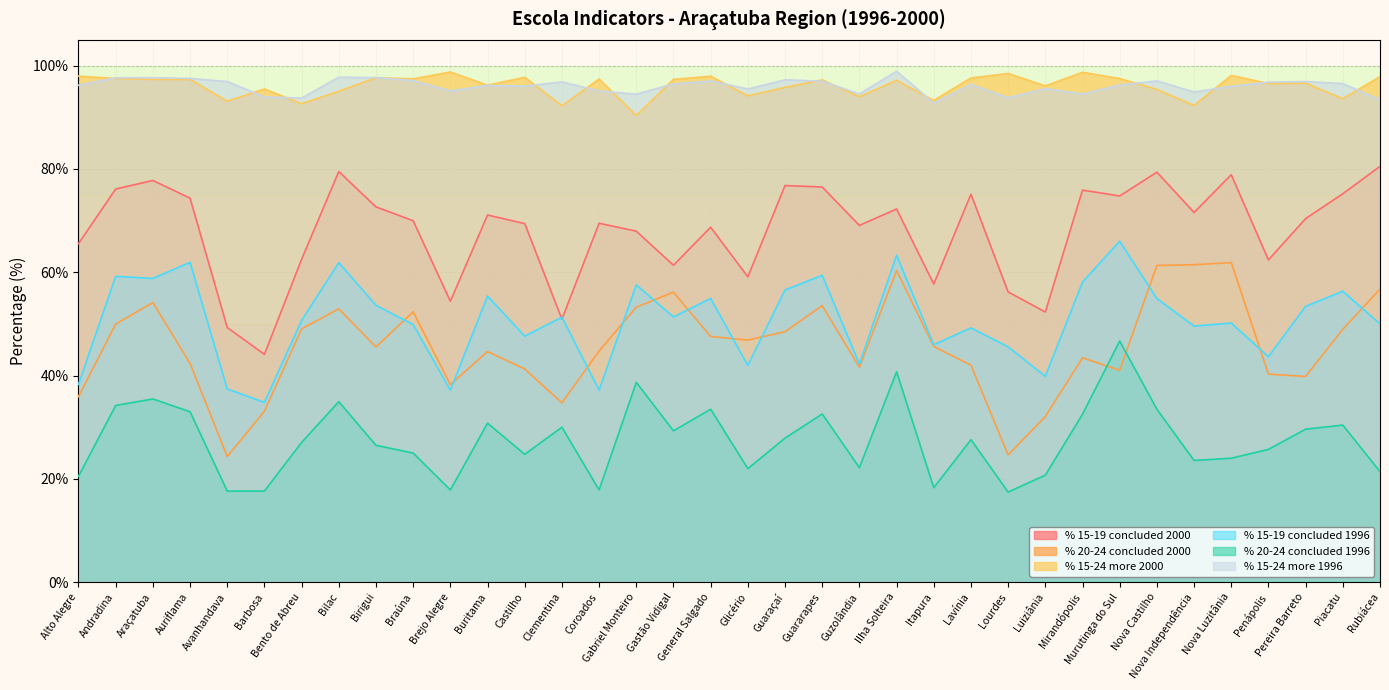

Does the chart display data point markers on the line(s)?

No